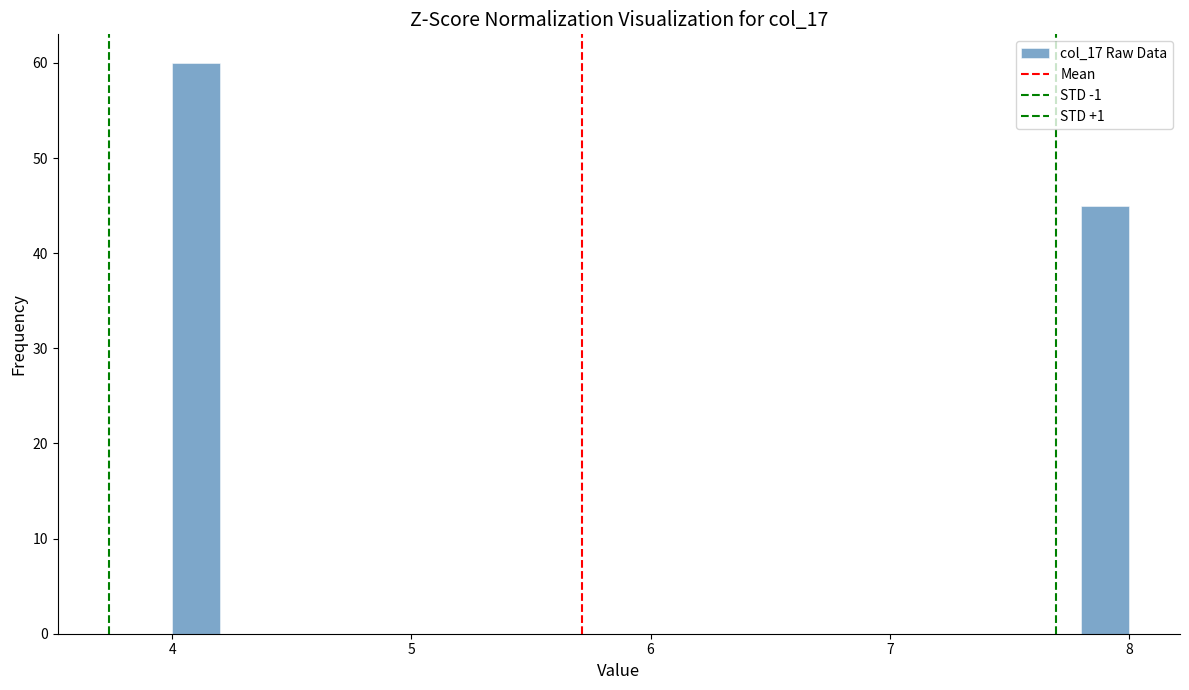

Around what value on the x-axis is the tallest bar? Give the approximate position of its centre, as read against the axis.

4.1